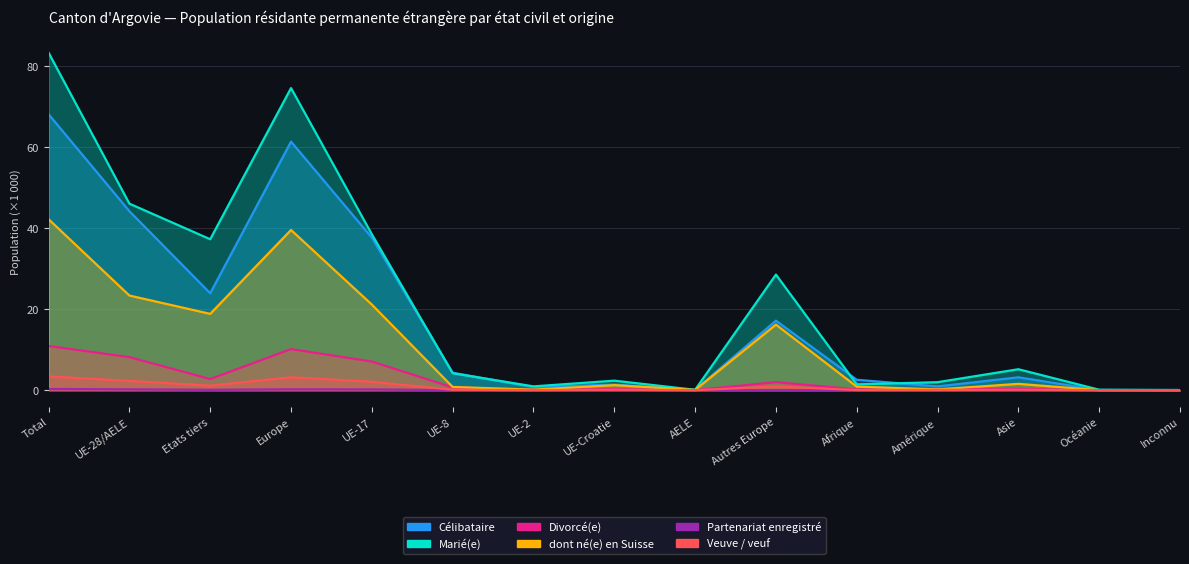

True or false: Veuve / veuf and Célibataire cross at least once.

False